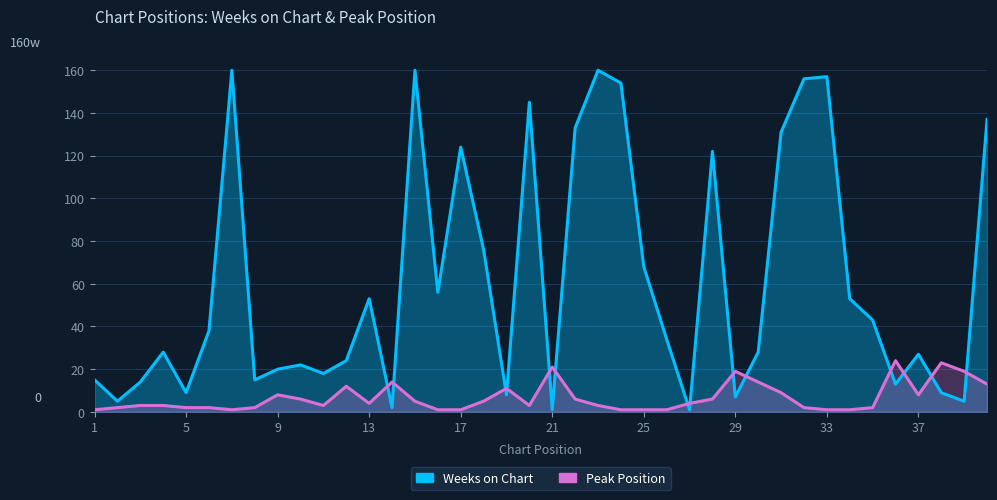

In Weeks on Chart, how many points are lower than both neighbors (excluding endpoints)?

12